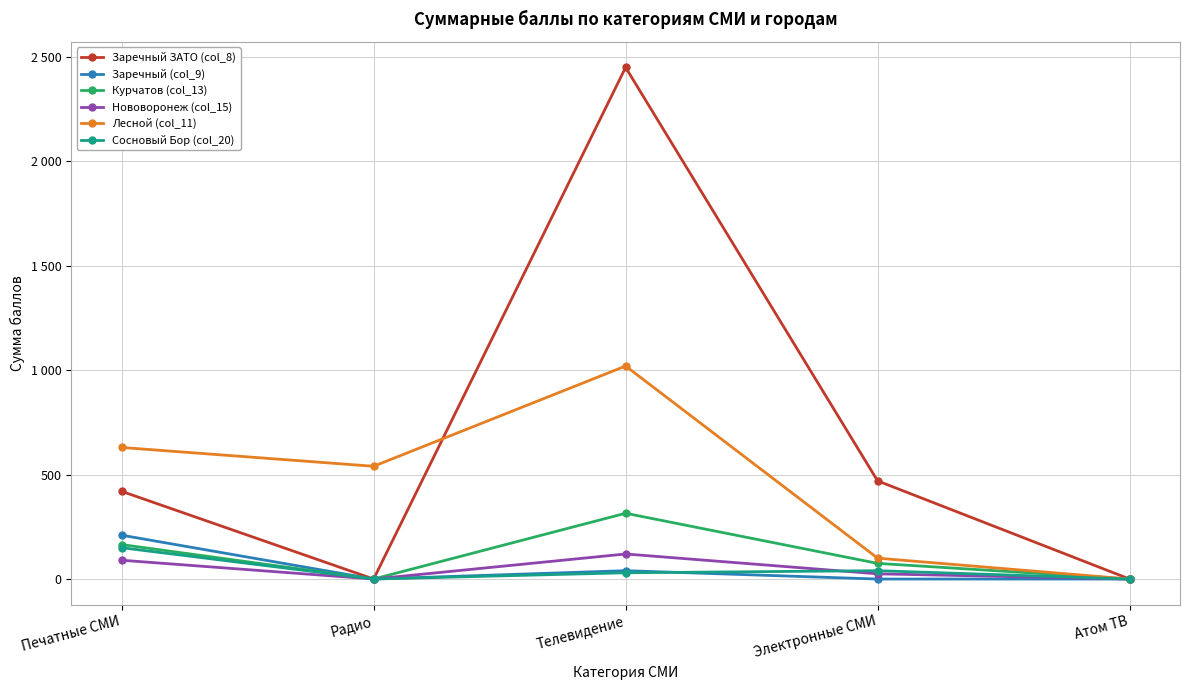

What is the difference between the maximum and minimum values in the Нововоронеж (col_15) series?

120